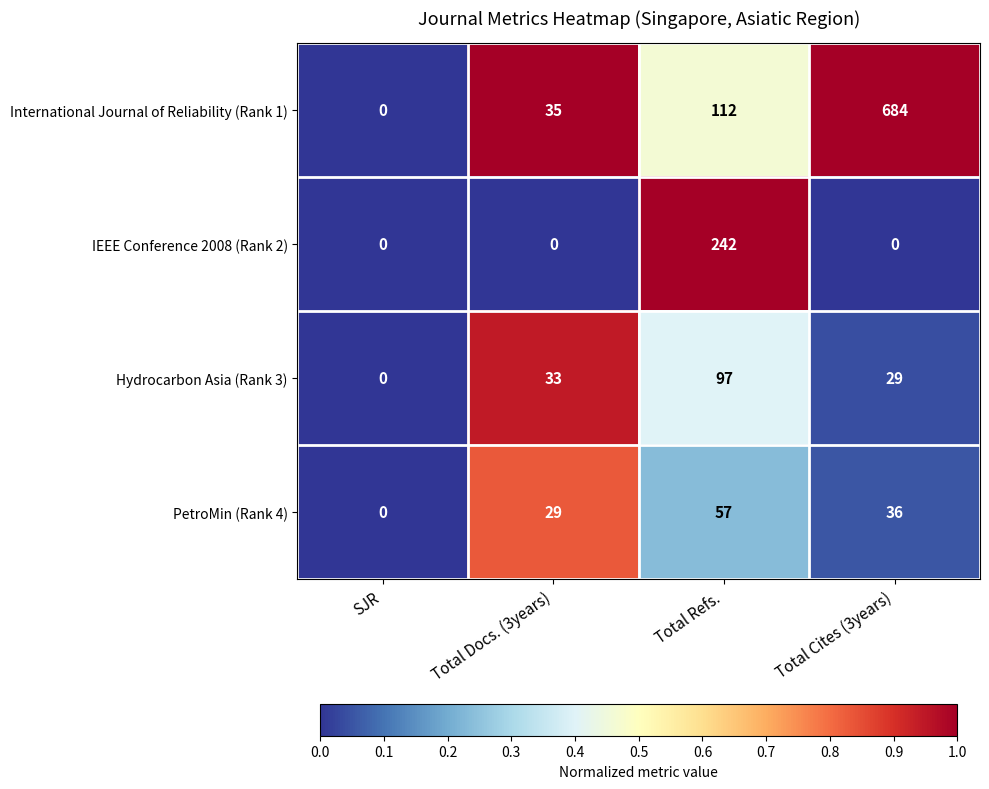

The International Journal of Reliability (Rank 1) series shows 42 at Total Refs.. True or false?

False